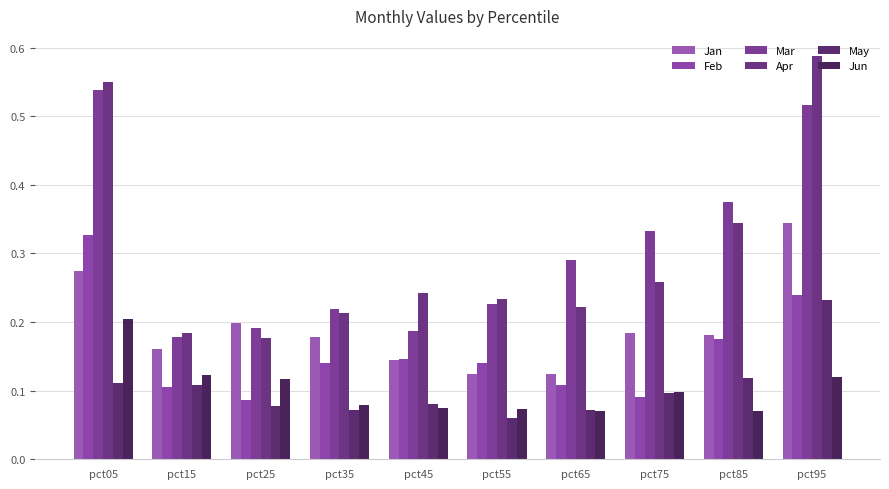

Does the chart contain stacked bars?

No